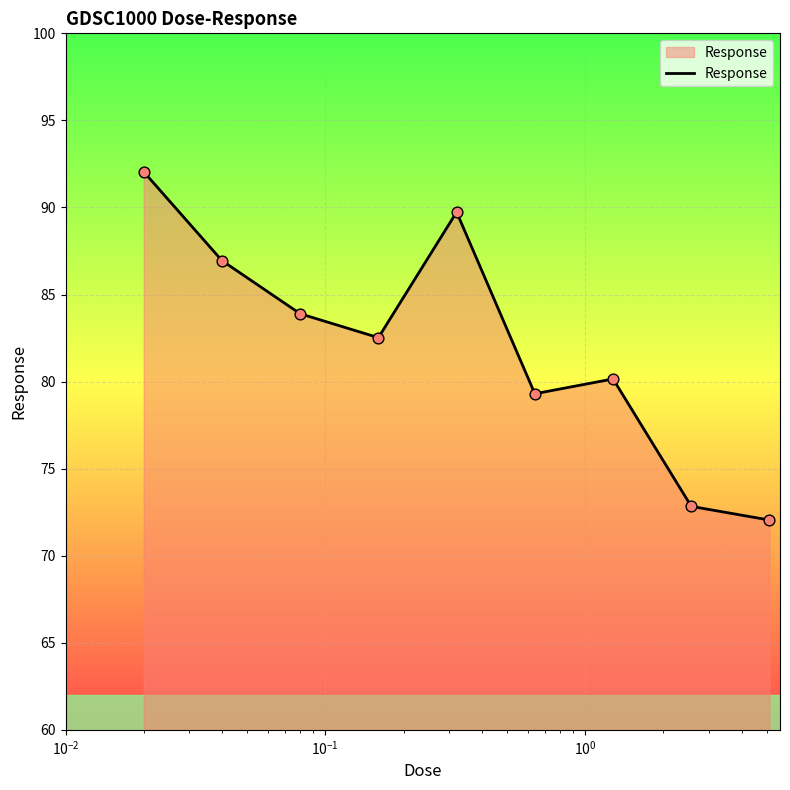

What is the difference between the maximum and minimum values?

20.0